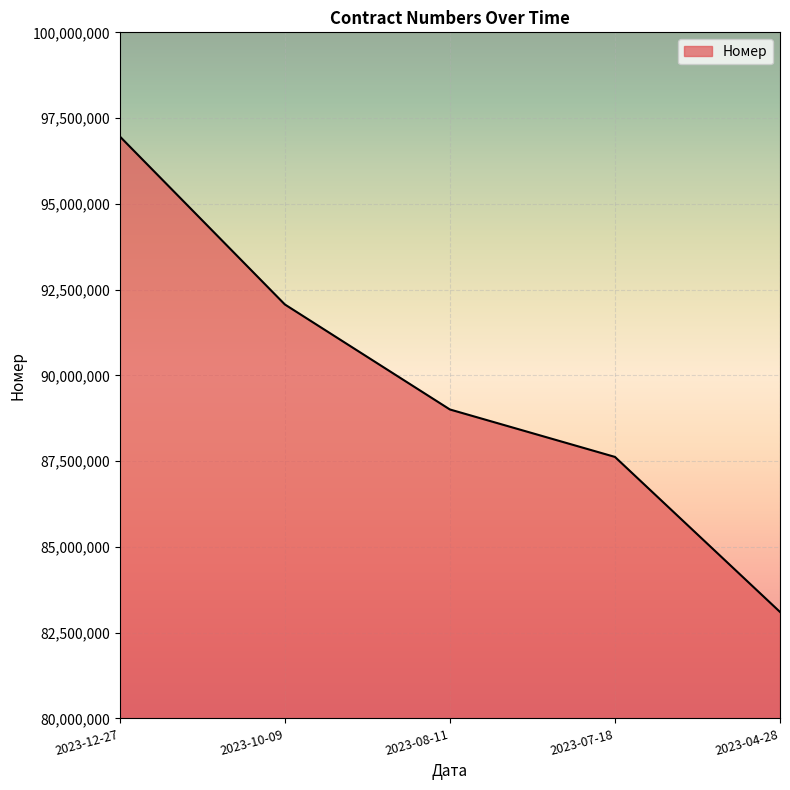

At which label does the data first exceed 89005883?

2023-12-27